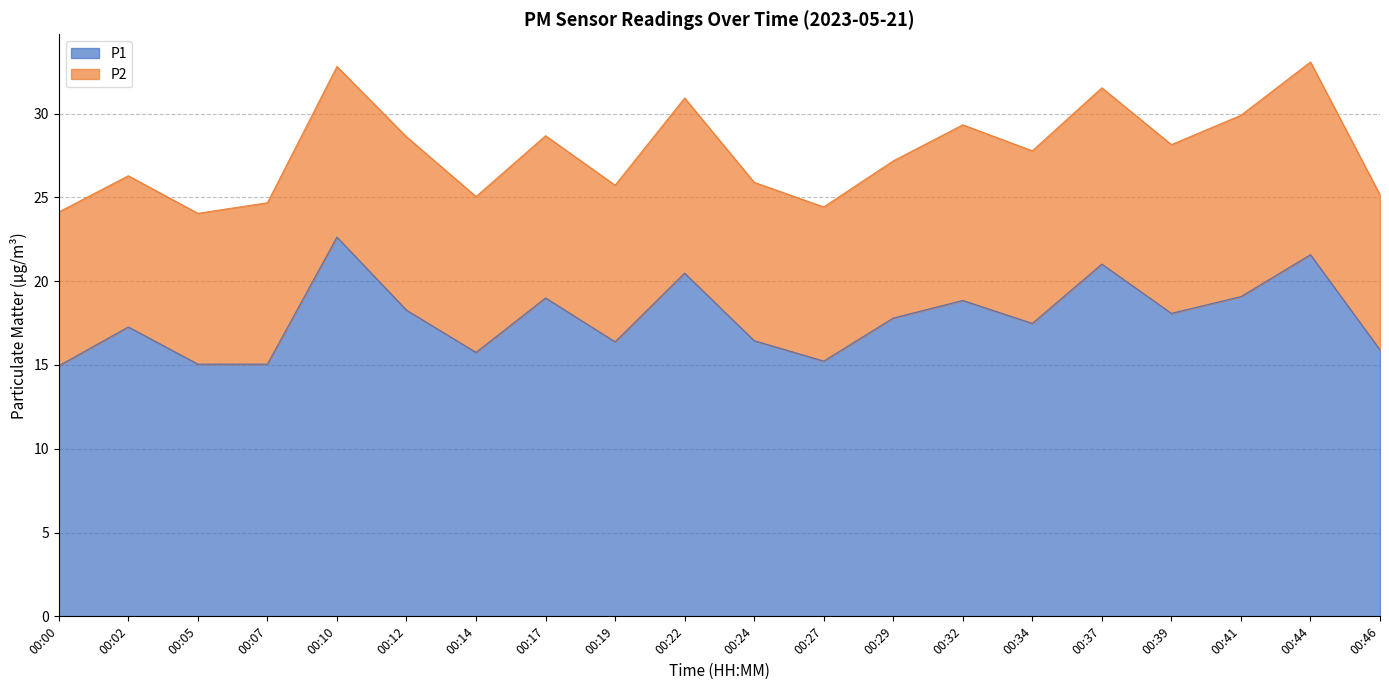

What is the difference between the maximum and minimum values?

7.7